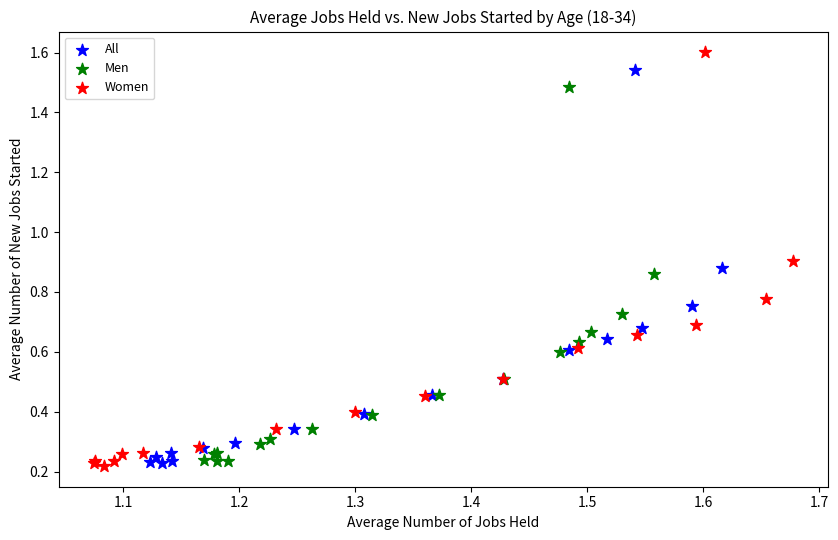

Which series has the largest Y range (max minus min)?

Women